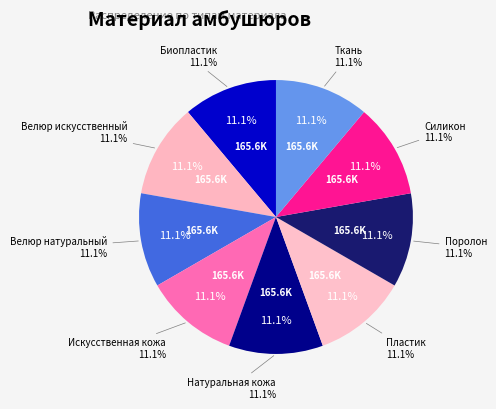

What percentage is the Искусственная кожа slice, to the nearest percent?

11%